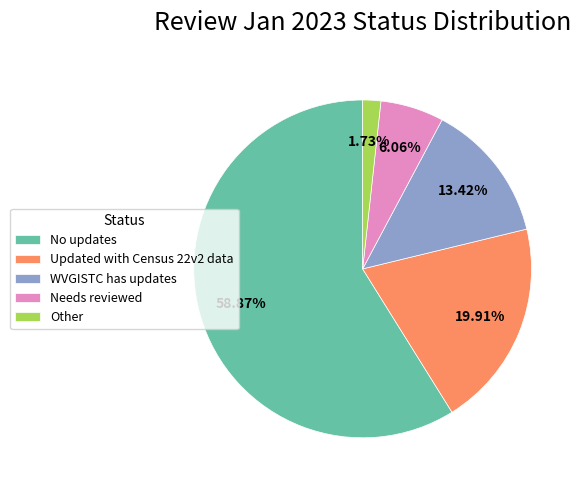

To the nearest percent, what is the average slice percentage?

20%